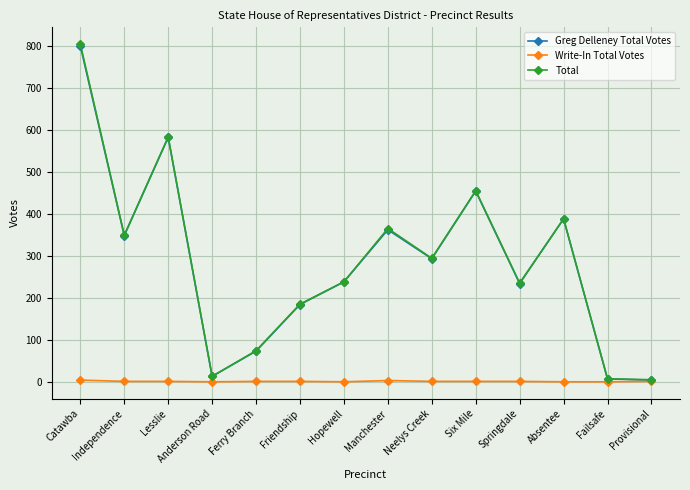

True or false: Greg Delleney Total Votes has a value of 73 at Ferry Branch.

True